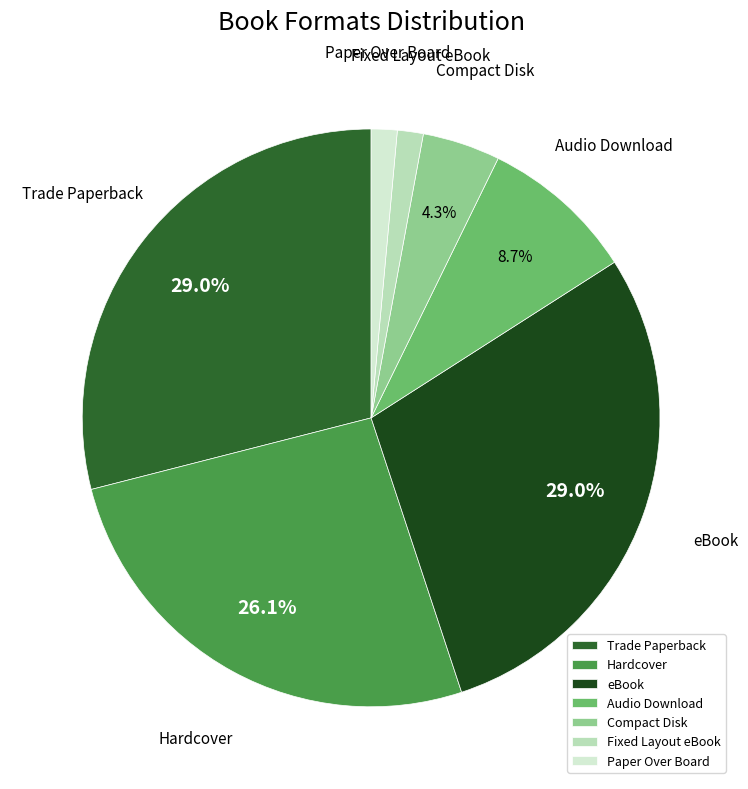

Between Paper Over Board and Hardcover, which is larger?

Hardcover